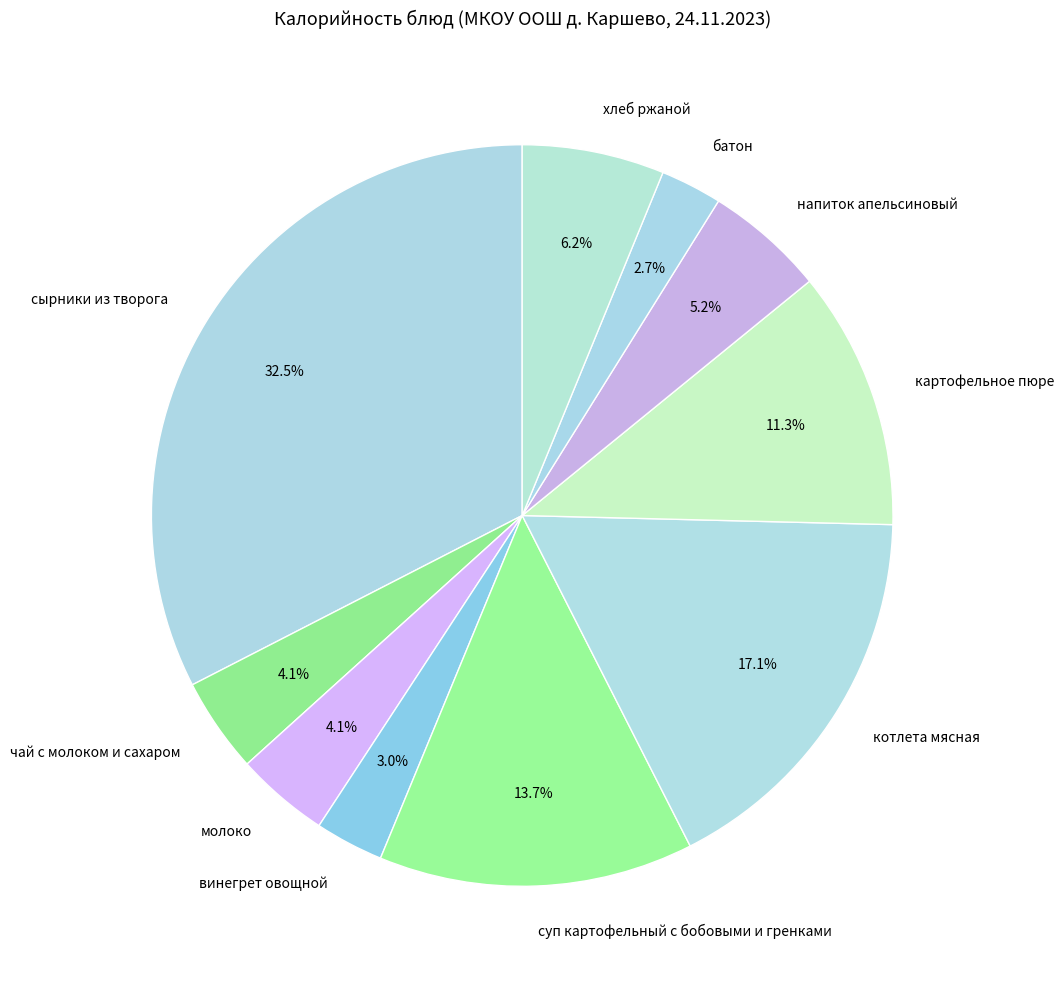

Approximately how many times larger is the value at котлета мясная compared to суп картофельный с бобовыми и гренками?

1.2